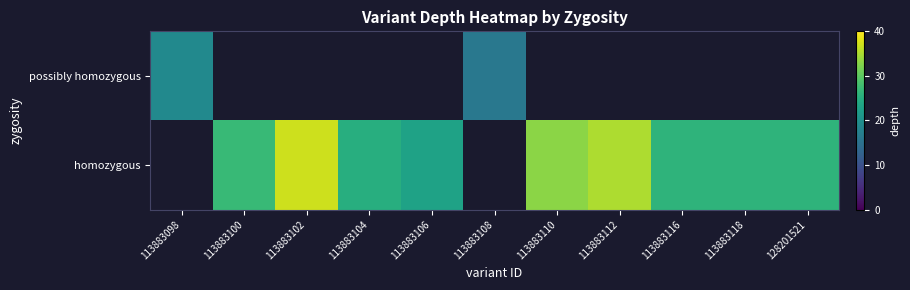

What is the difference between the homozygous values at 113883110 and 113883106?

10.0